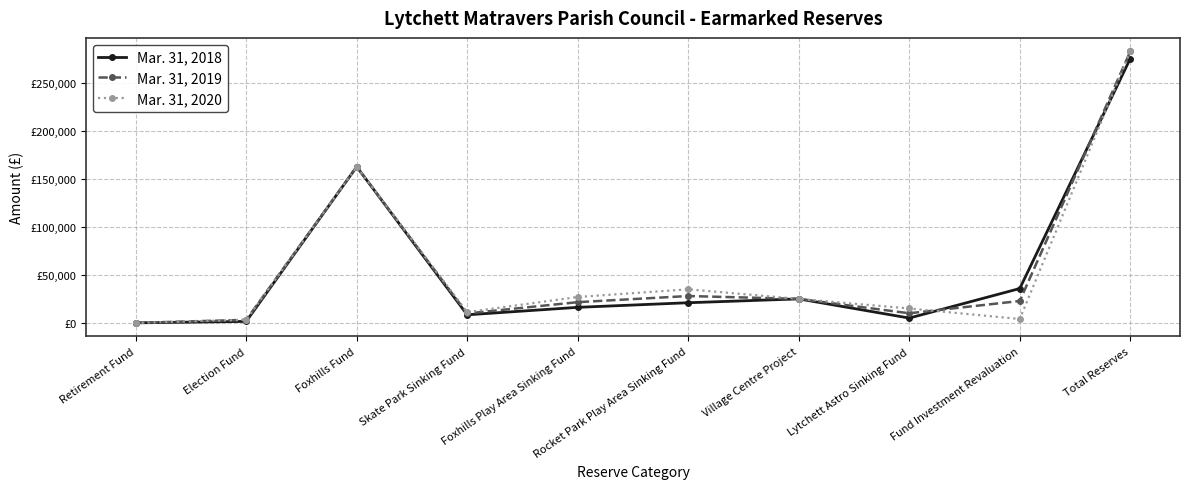

Which series changed the most between Foxhills Play Area Sinking Fund and Total Reserves?

Mar. 31, 2019